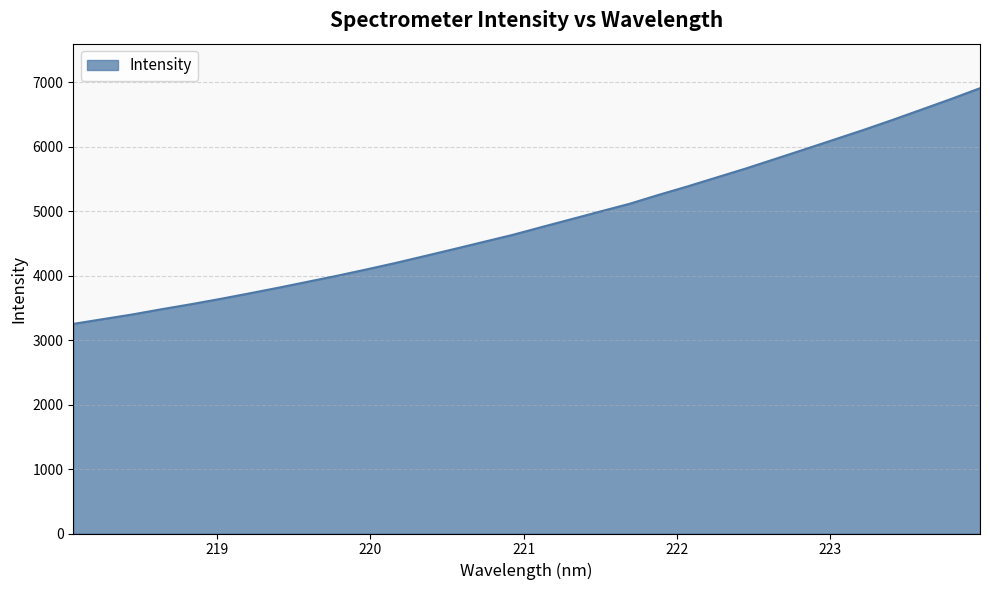

What is the maximum value shown in the chart?

6910.3